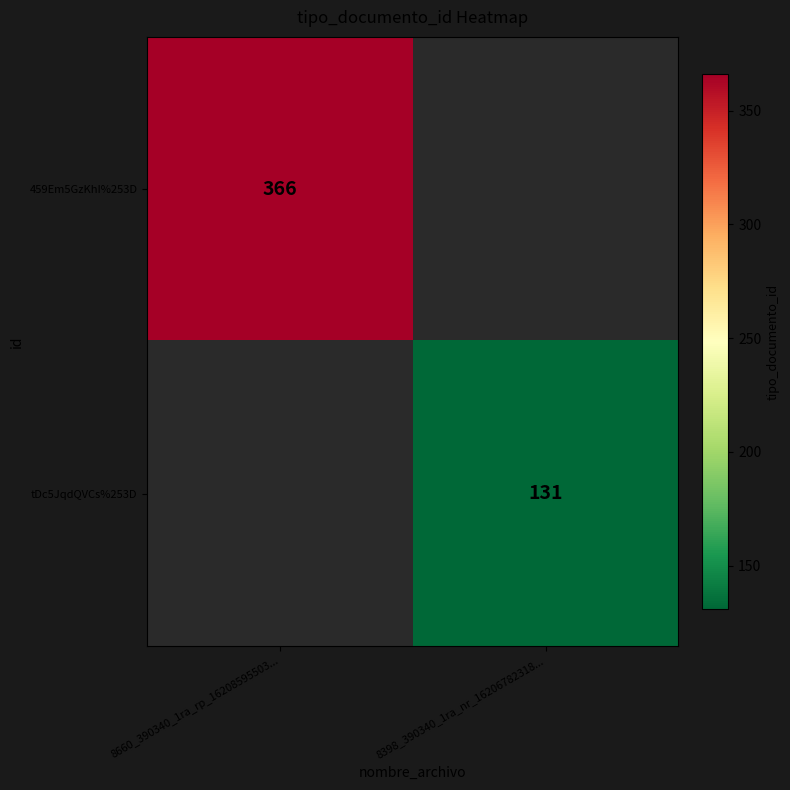

Which category has the lowest value across all series?

8398_390340_1ra_nr_16206782318...